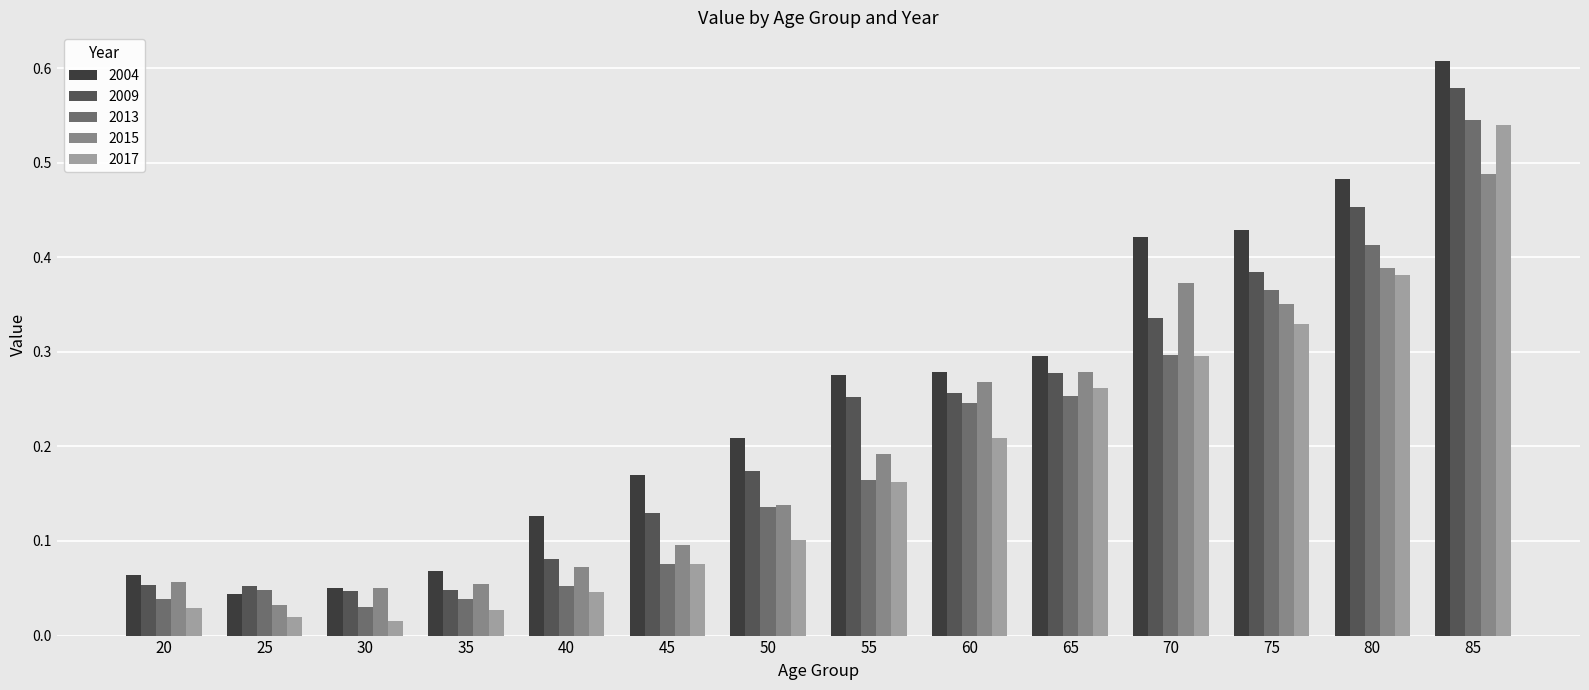

What is the sum of all 2017 values?

2.5